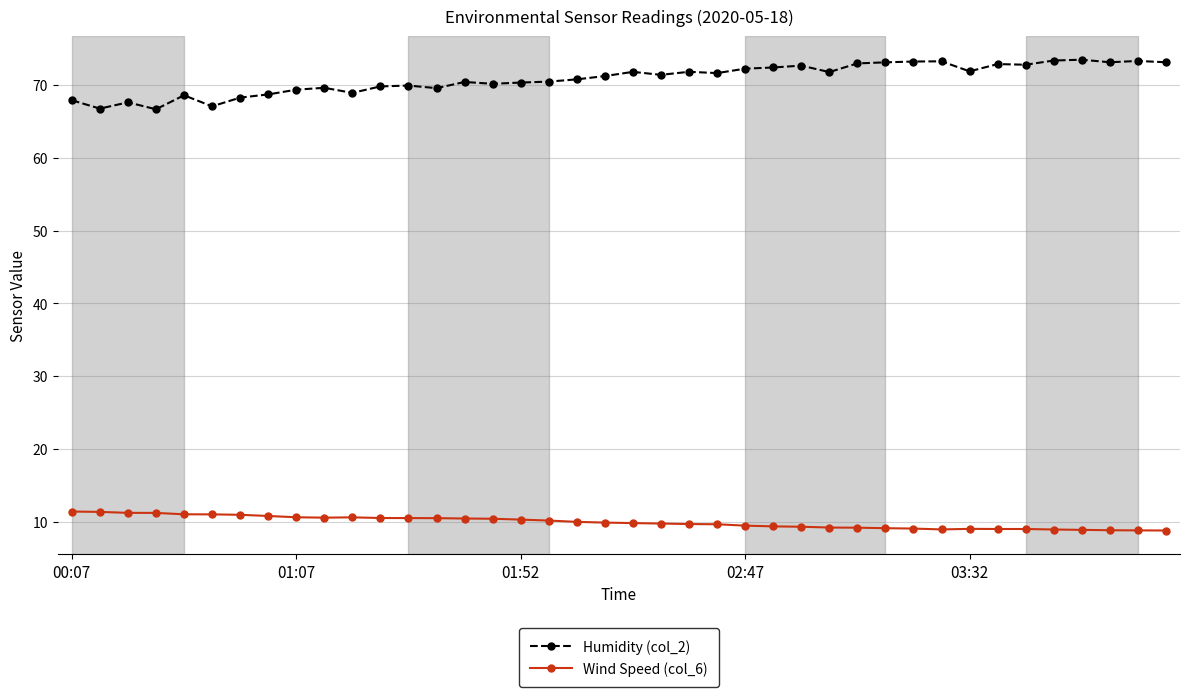

What are all the series names shown in the legend?

Humidity (col_2), Wind Speed (col_6)